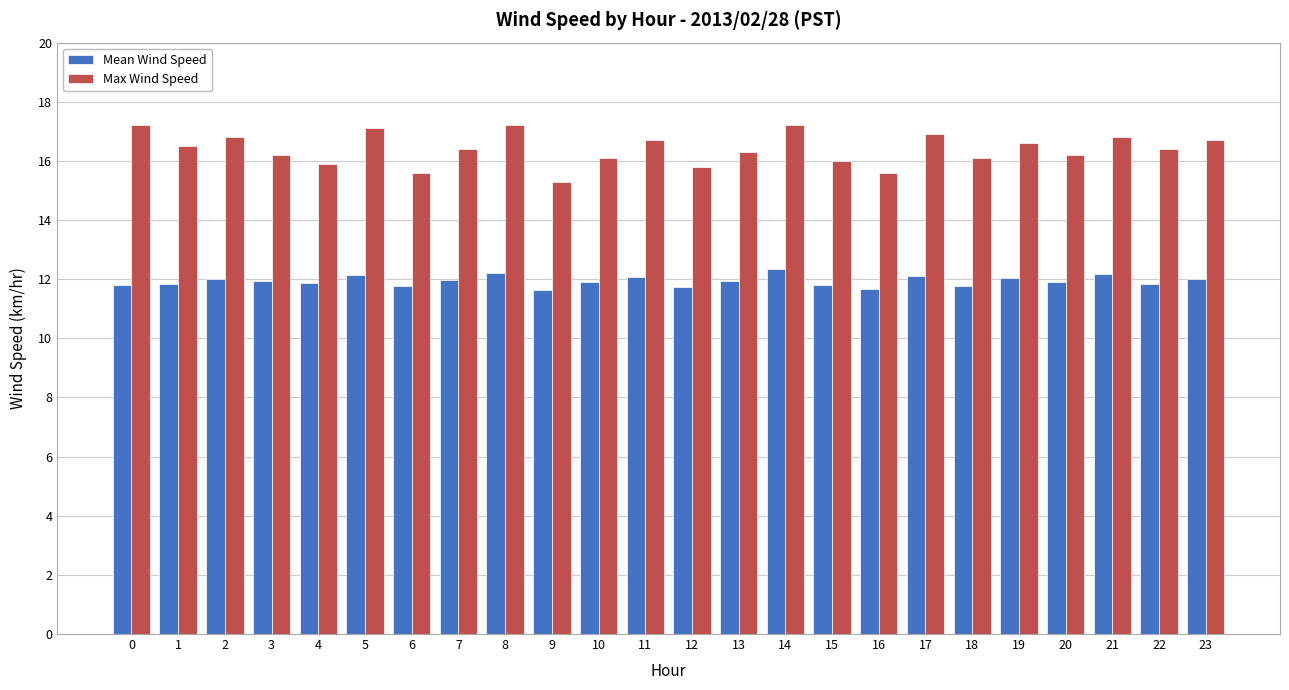

What are all the series names shown in the legend?

Mean Wind Speed, Max Wind Speed